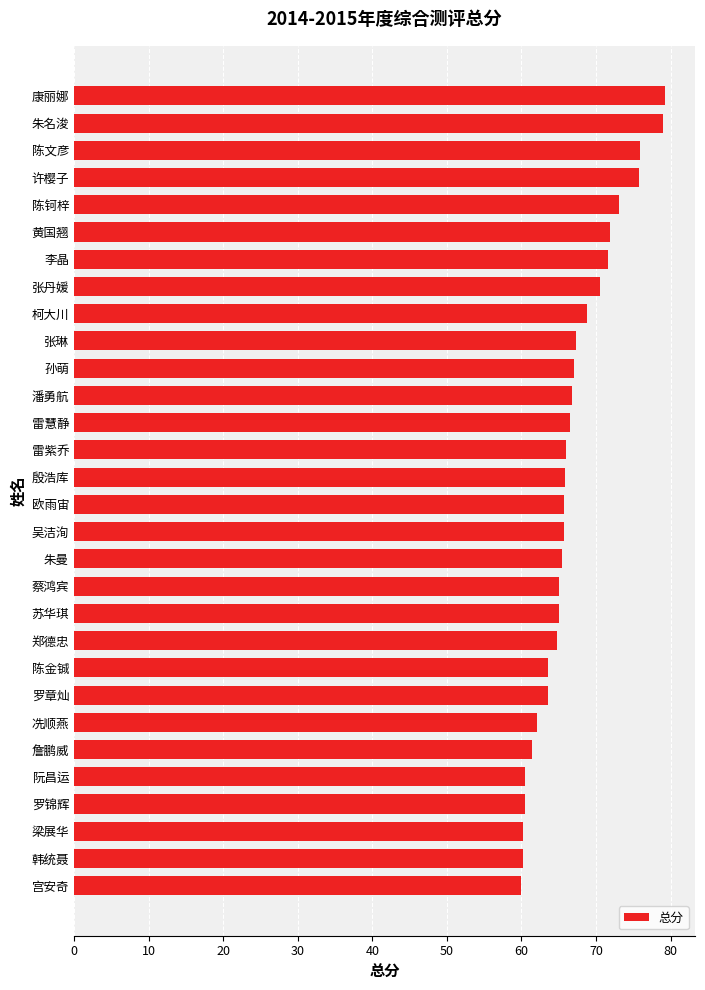

What value does the data have at 梁展华?

60.3